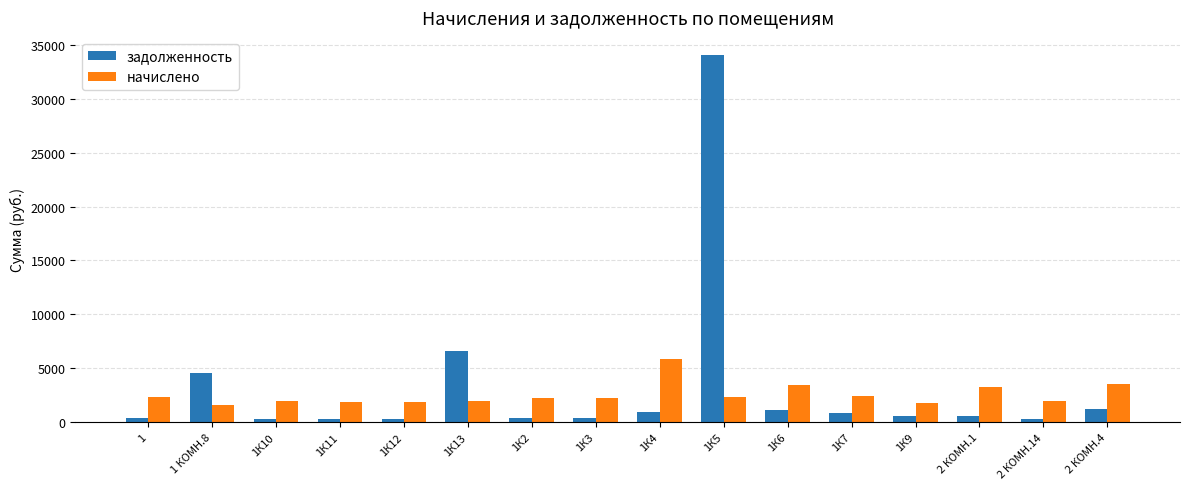

What is the value of the задолженность bar at the 9th from the left?

974.7